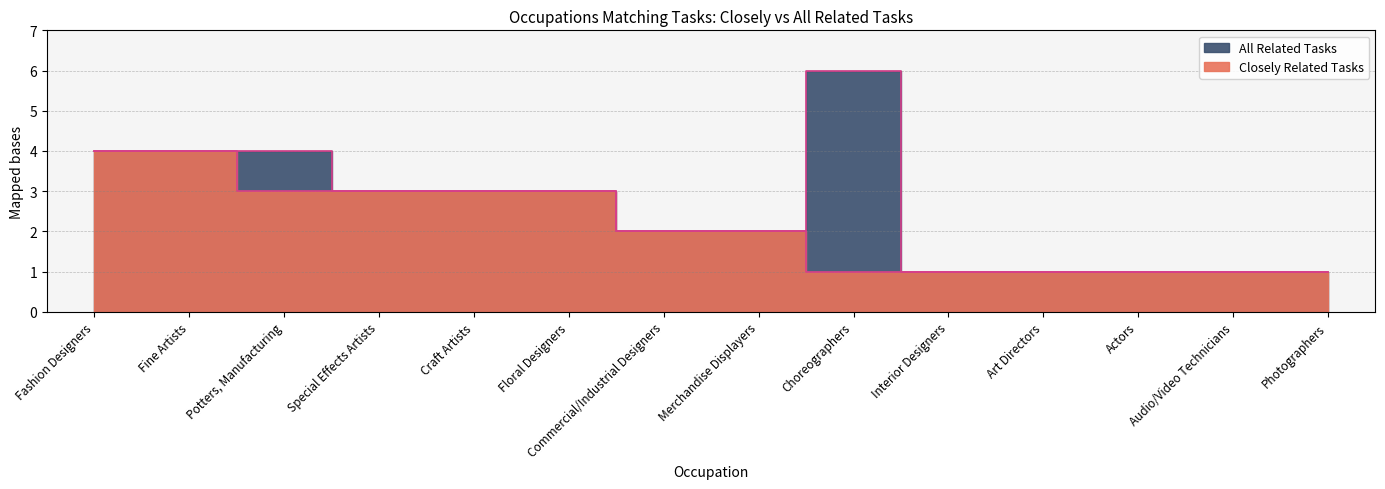

Reading left to right, extract all data points from this chart.

Closely Related Tasks: 4	4	3	3	3	3	2	2	1	1	1	1	1	1
All Related Tasks: 4	4	4	3	3	3	2	2	6	1	1	1	1	1